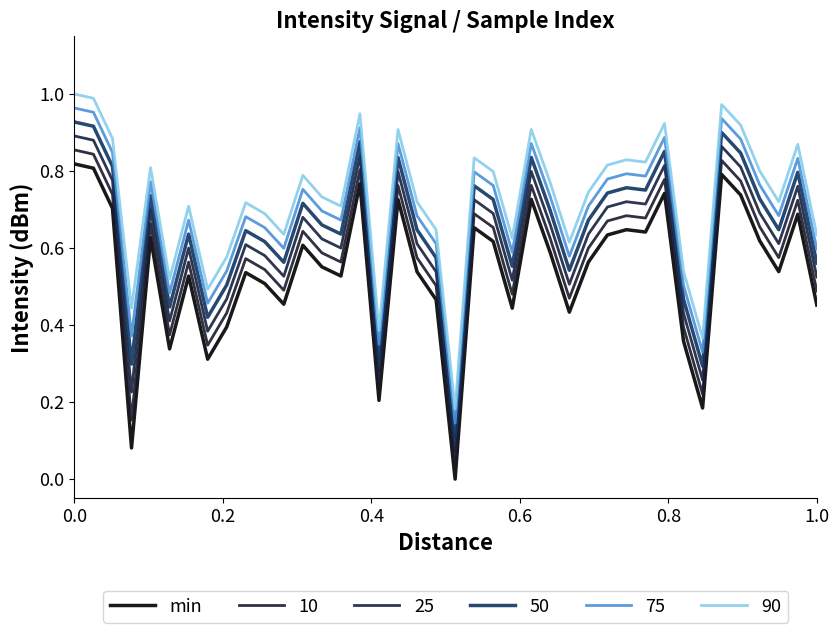

Does the chart have visible grid lines?

No